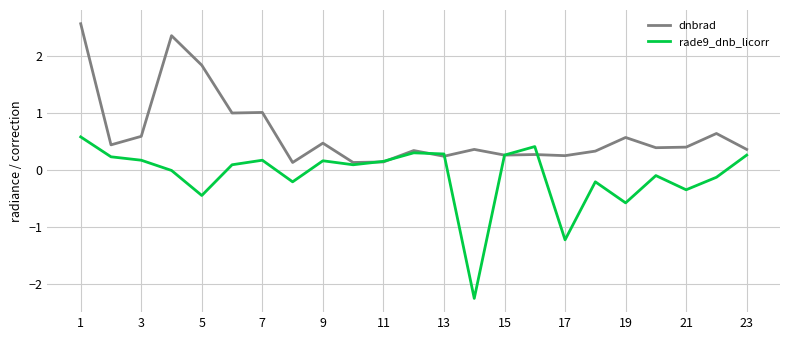

What are all the series names shown in the legend?

dnbrad, rade9_dnb_licorr